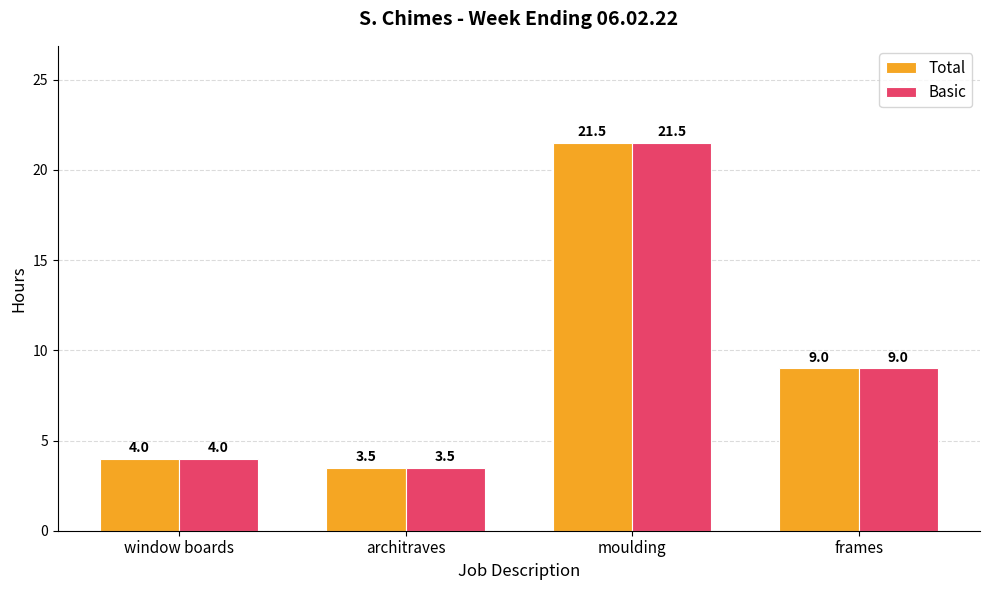

Where is Basic nearest to the value 12?

frames